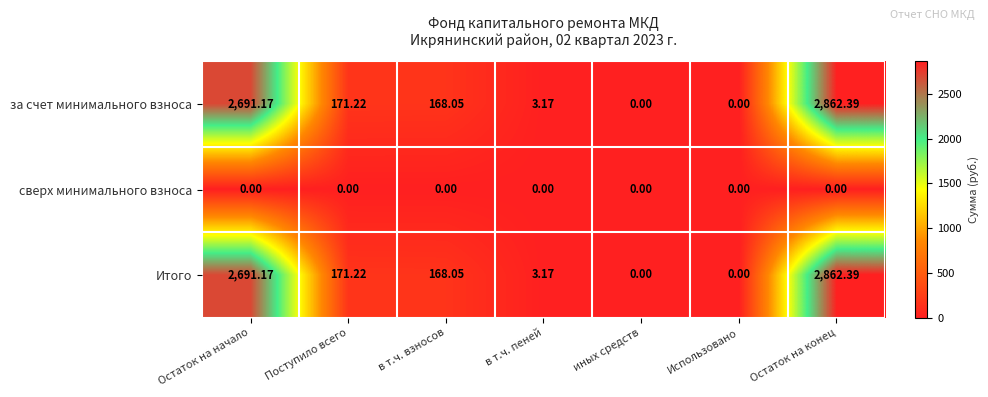

Which label corresponds to the largest value in the chart?

Остаток на конец